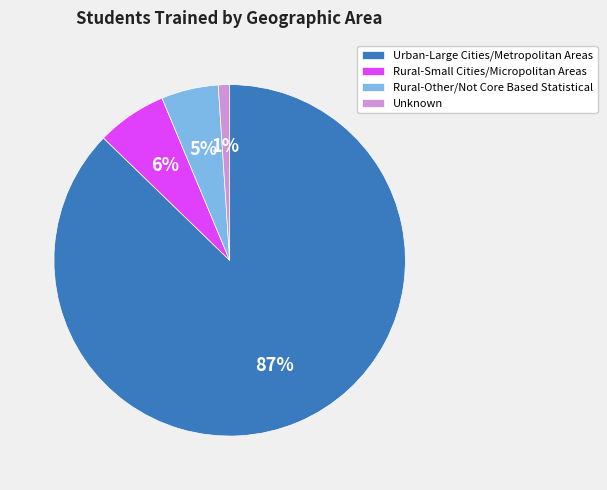

Is the sum of Unknown and Urban-Large Cities/Metropolitan Areas greater than half?

Yes